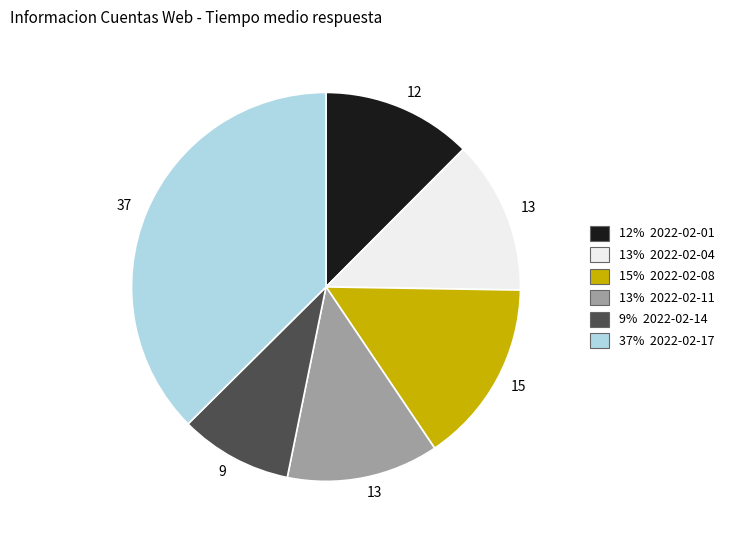

Does any single category account for the majority?

No